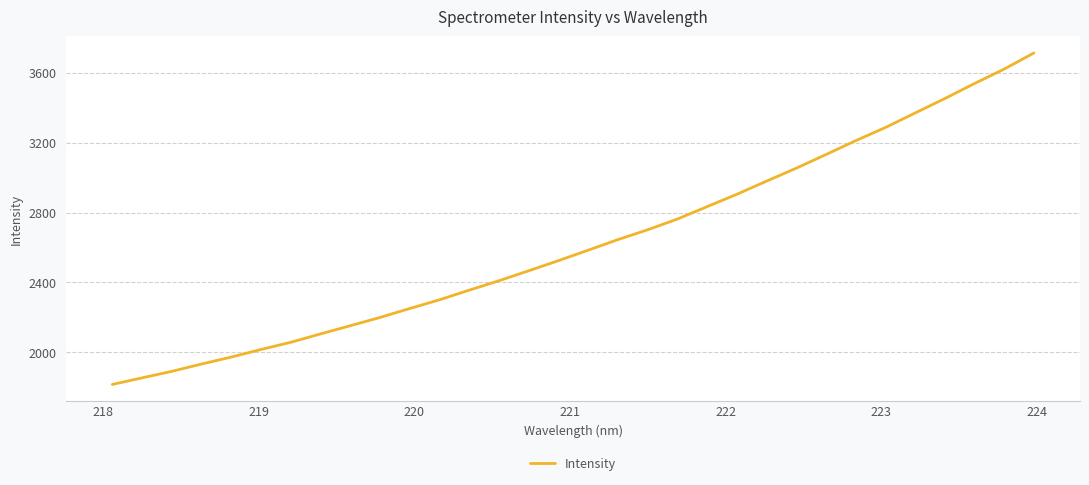

How many values exceed 2584?

16